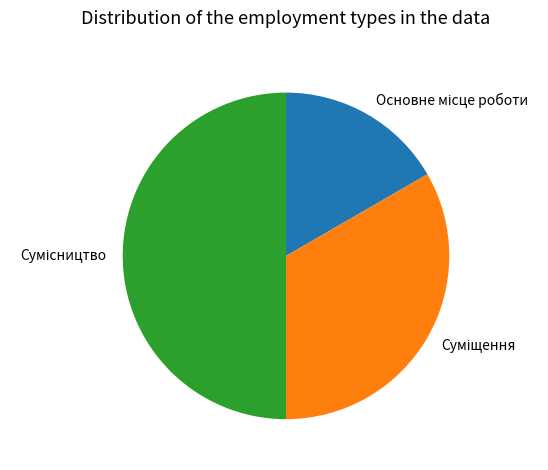

To the nearest percent, what percentage of the pie is Суміщення?

33%